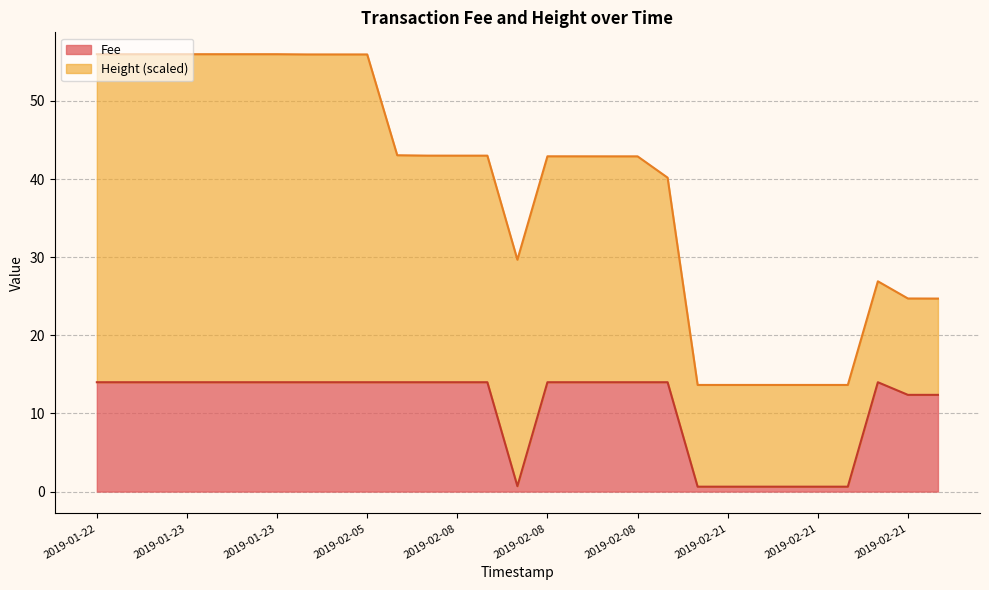

Where is the first local minimum?

2019-02-08